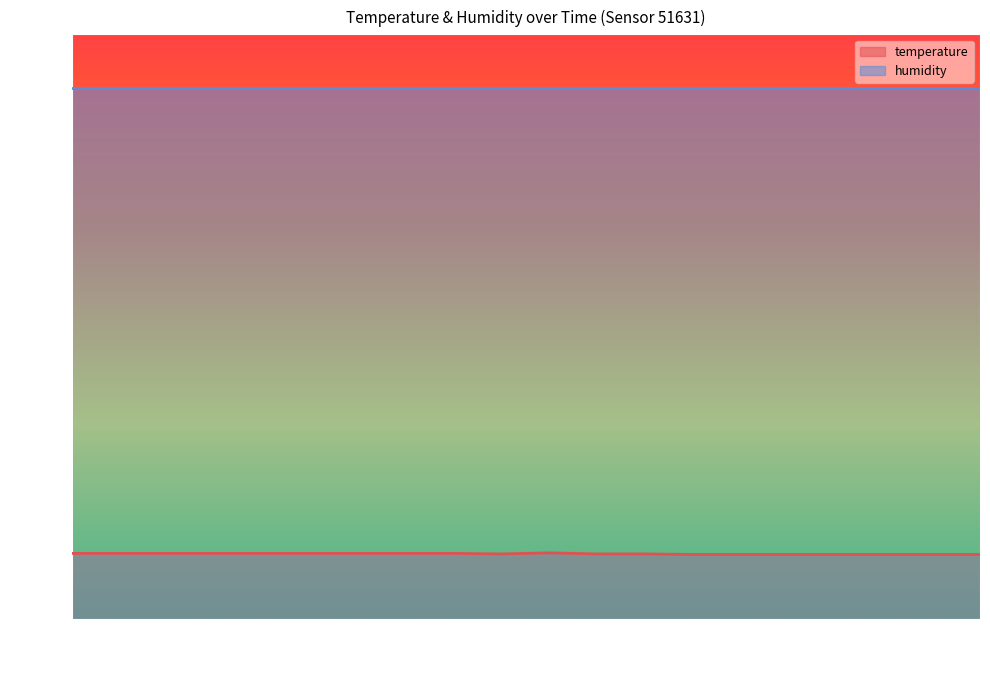

Reading right to left, extract all data points from this chart.

12.2	12.2	12.2	12.2	12.2	12.2	12.2	12.3	12.3	12.5	12.3	12.4	12.4	12.4	12.4	12.4	12.4	12.4	12.4	12.4